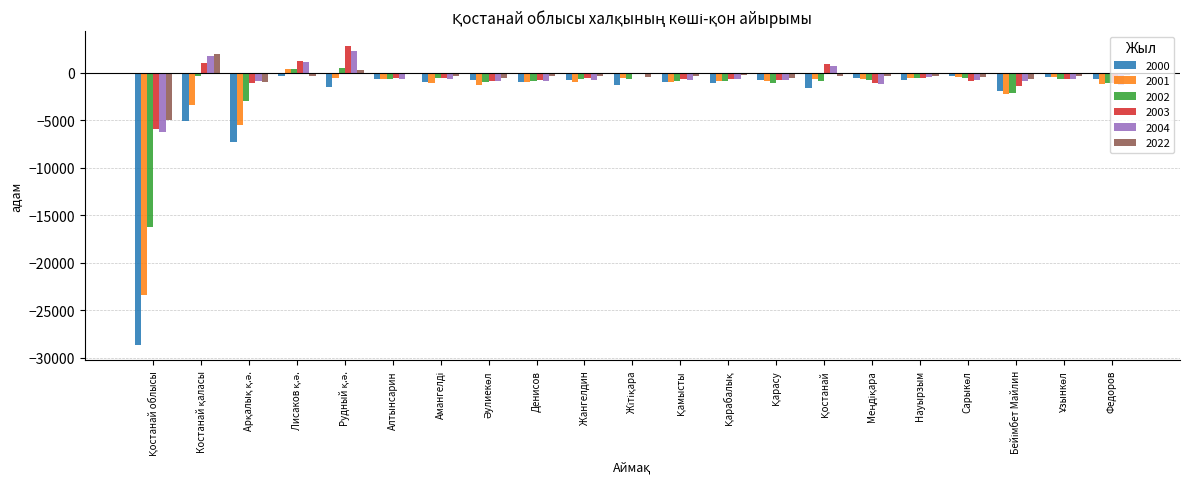

What is the greatest value displayed?

2816